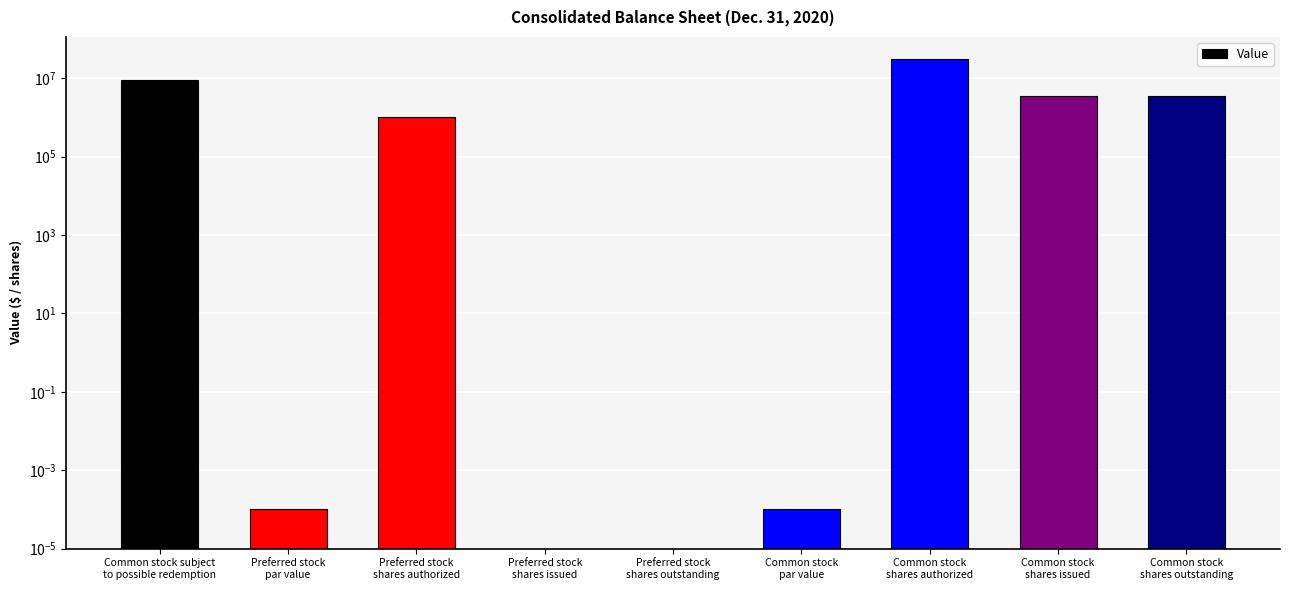

What is the label of the 3rd bar from the right?

Common stock
shares authorized